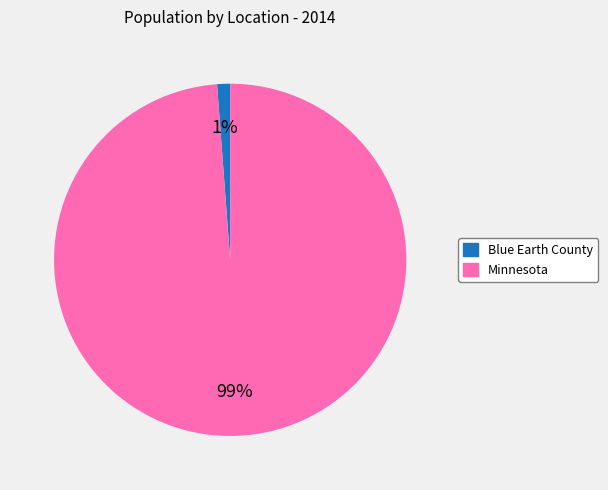

The Minnesota slice represents 89% of the pie. True or false?

False